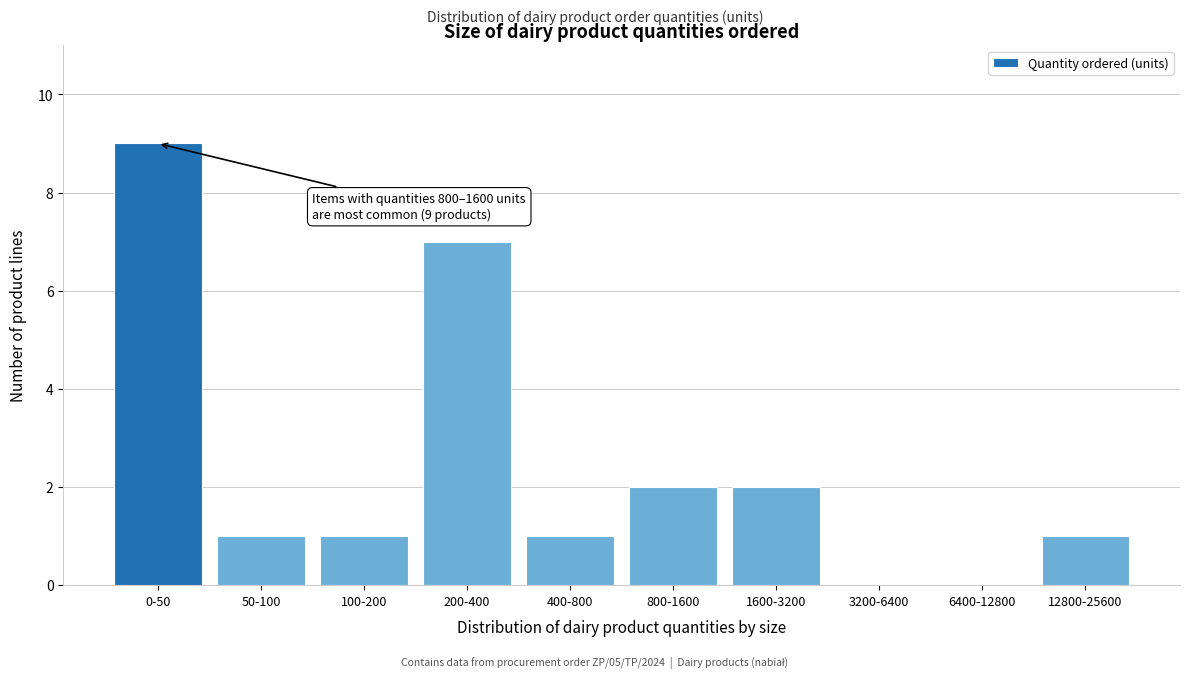

Reading left to right, what are all the values shown in this chart?

0-50=9	50-100=1	100-200=1	200-400=7	400-800=1	800-1600=2	1600-3200=2	3200-6400=0	6400-12800=0	12800-25600=1